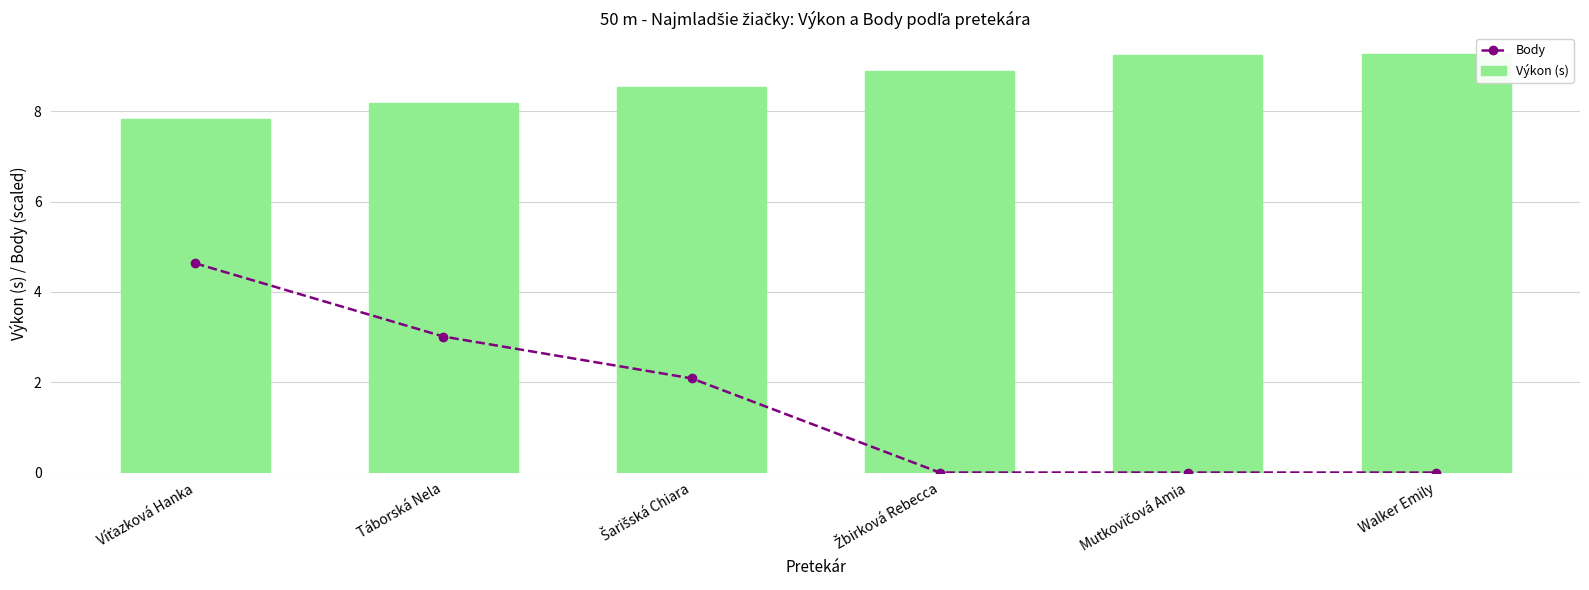

What is the average value of the Body series?

1.6